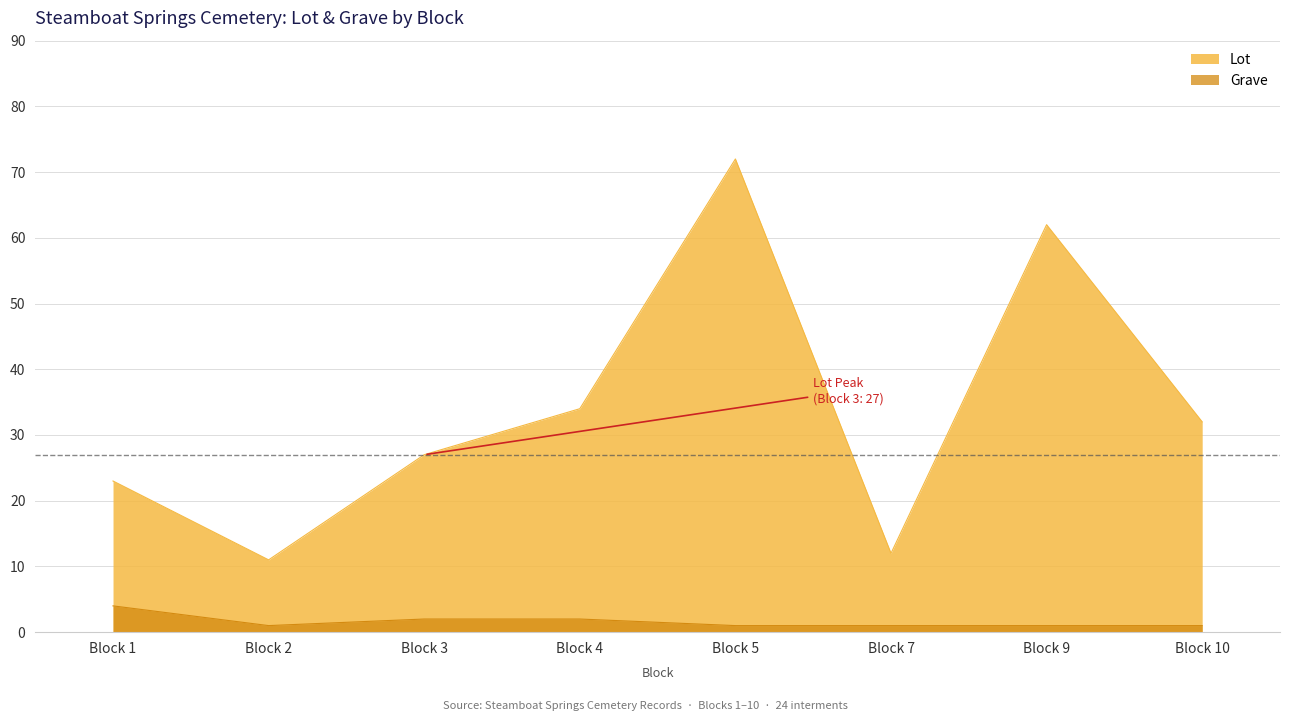

Rank the series by their average value, from highest to lowest.

Lot, Grave